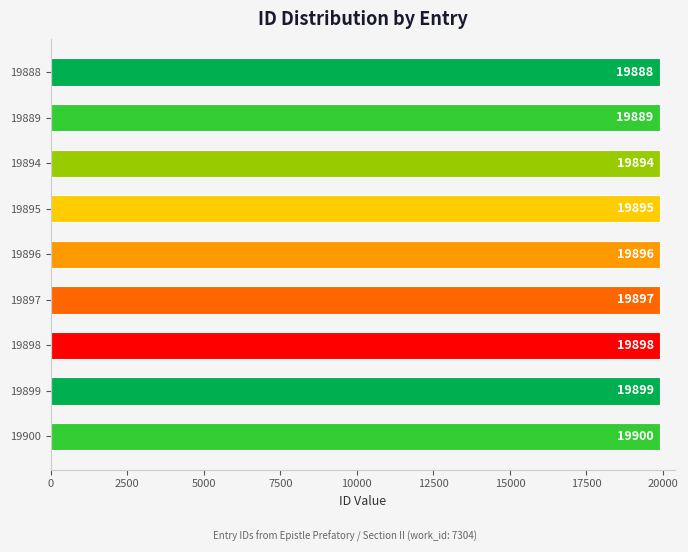

List the labels in order of value, smallest first.

19888, 19889, 19894, 19895, 19896, 19897, 19898, 19899, 19900